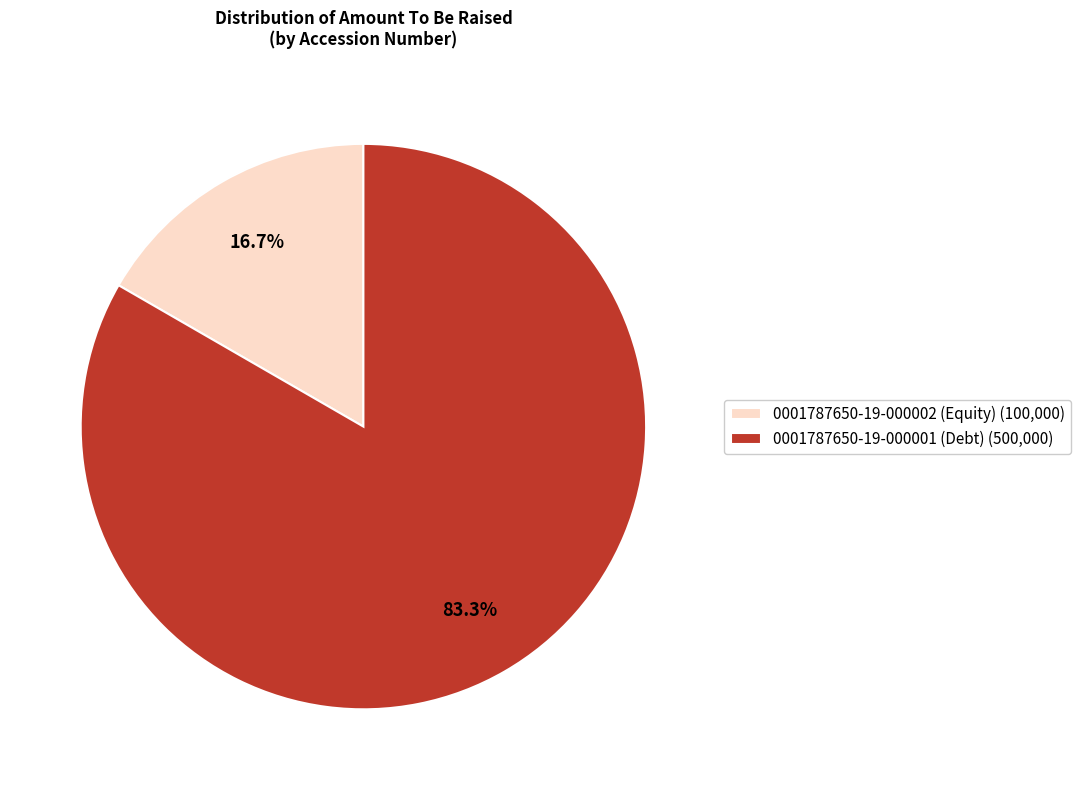

To the nearest percent, what is the combined percentage of 0001787650-19-000002 and 0001787650-19-000001?

100%